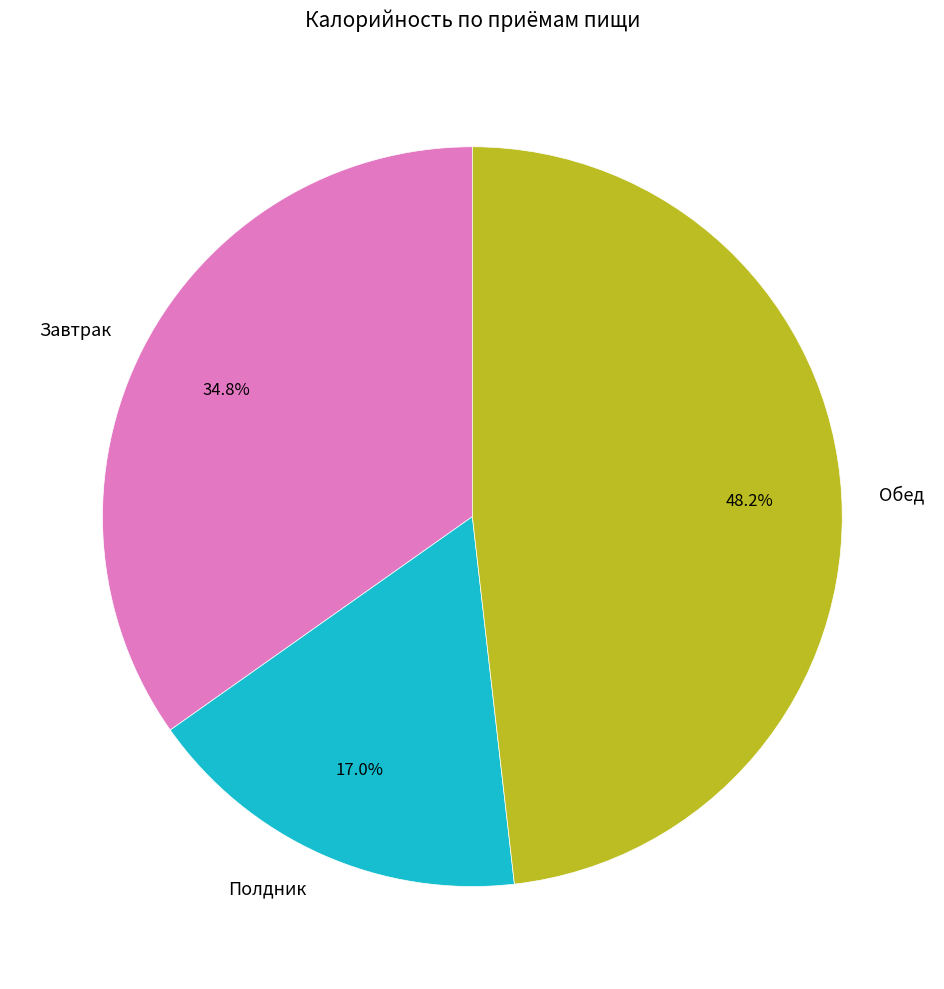

To the nearest percent, what percentage of the pie is Завтрак?

35%